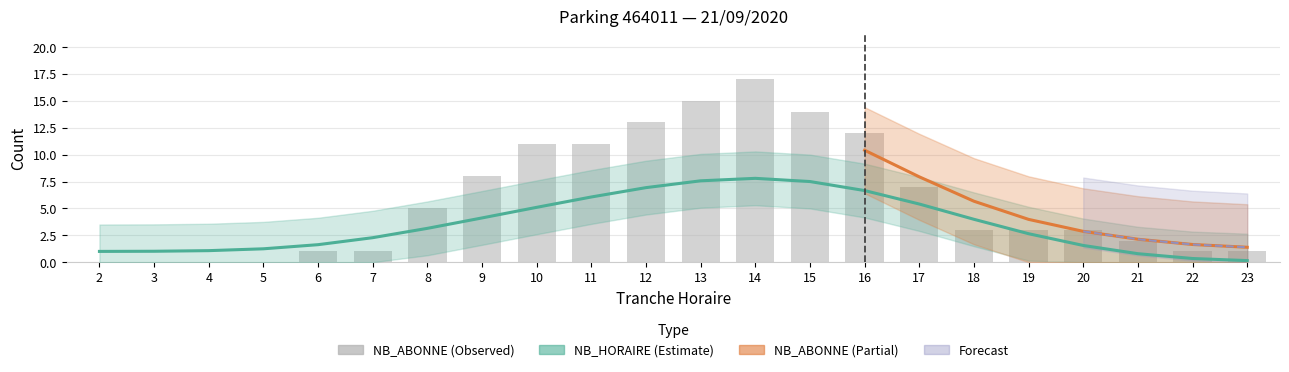

What is the average value of the NB_HORAIRE series?

3.5